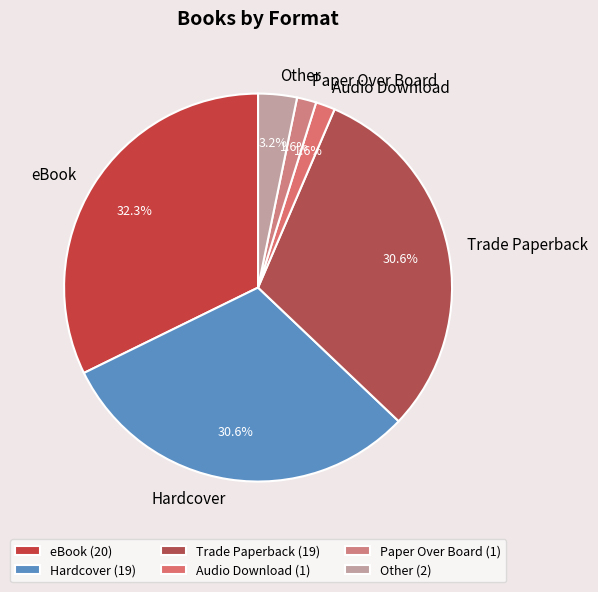

Which has a higher value, Hardcover or Audio Download?

Hardcover